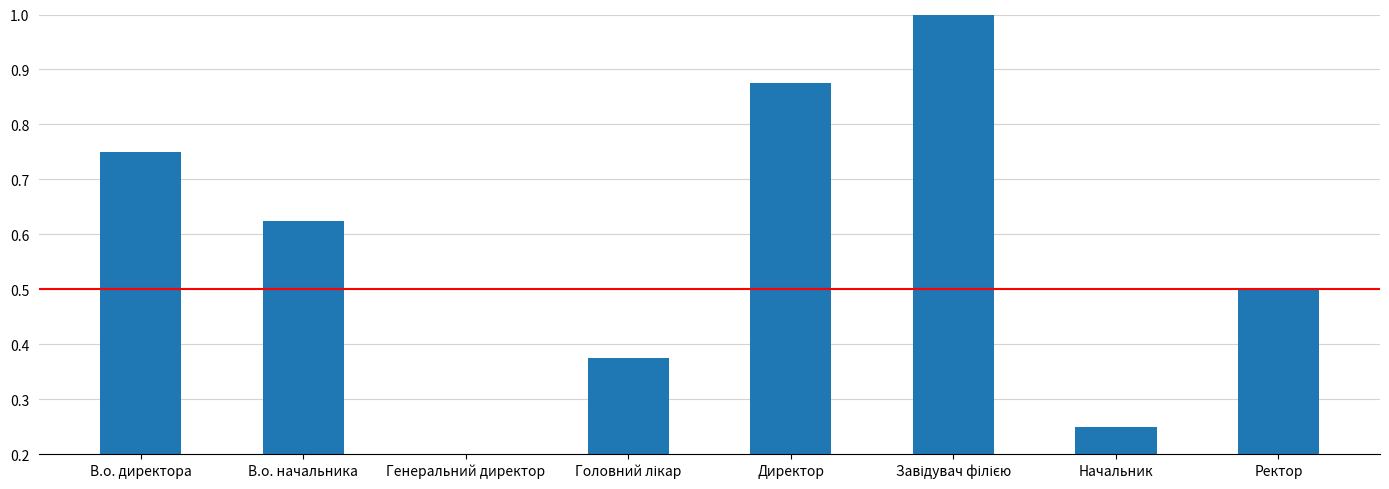

Reading left to right, what are all the values shown in this chart?

0.8	0.6	0.1	0.4	0.9	1.0	0.2	0.5